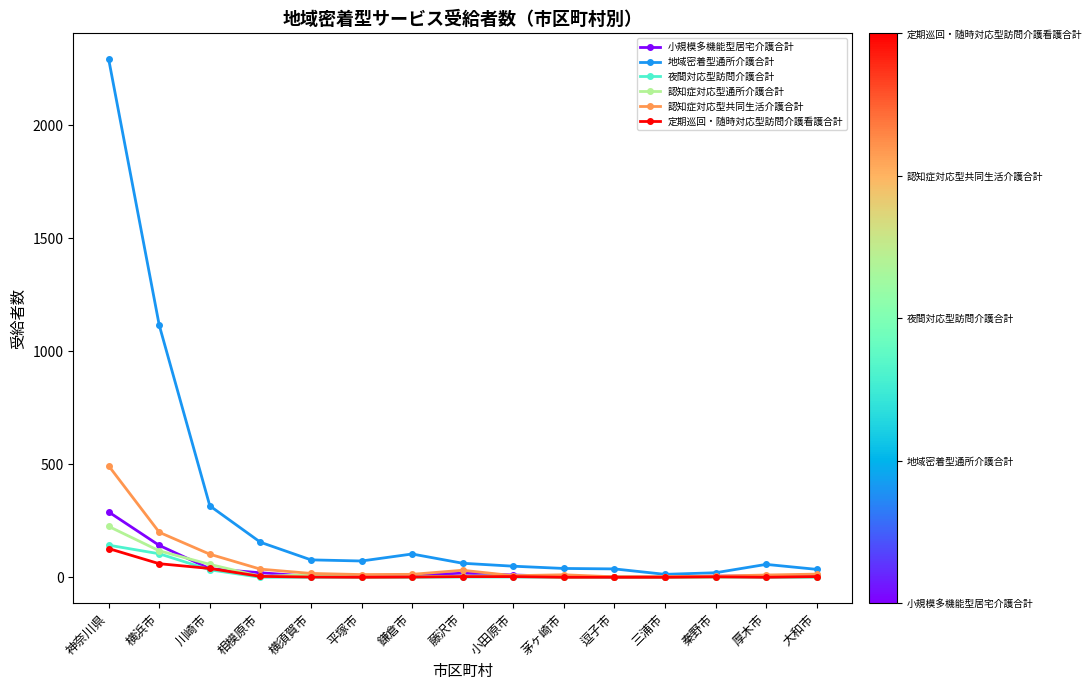

What is the difference between the maximum and minimum values in the 地域密着型通所介護合計 series?

2279